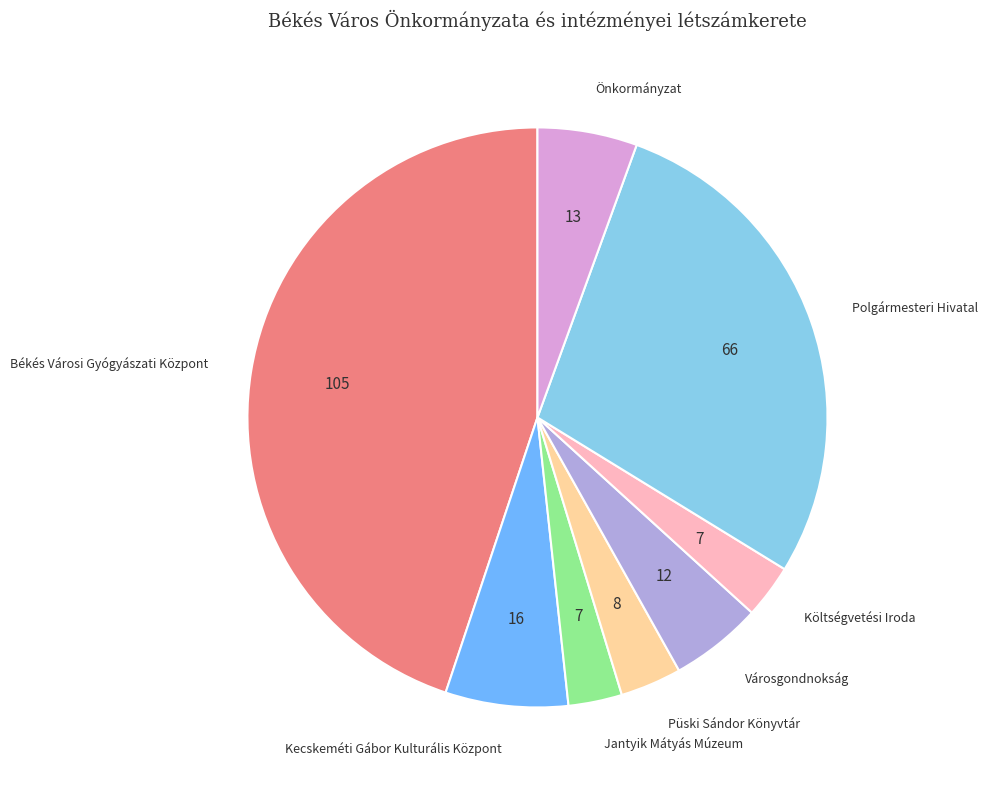

Does any single category account for the majority?

No